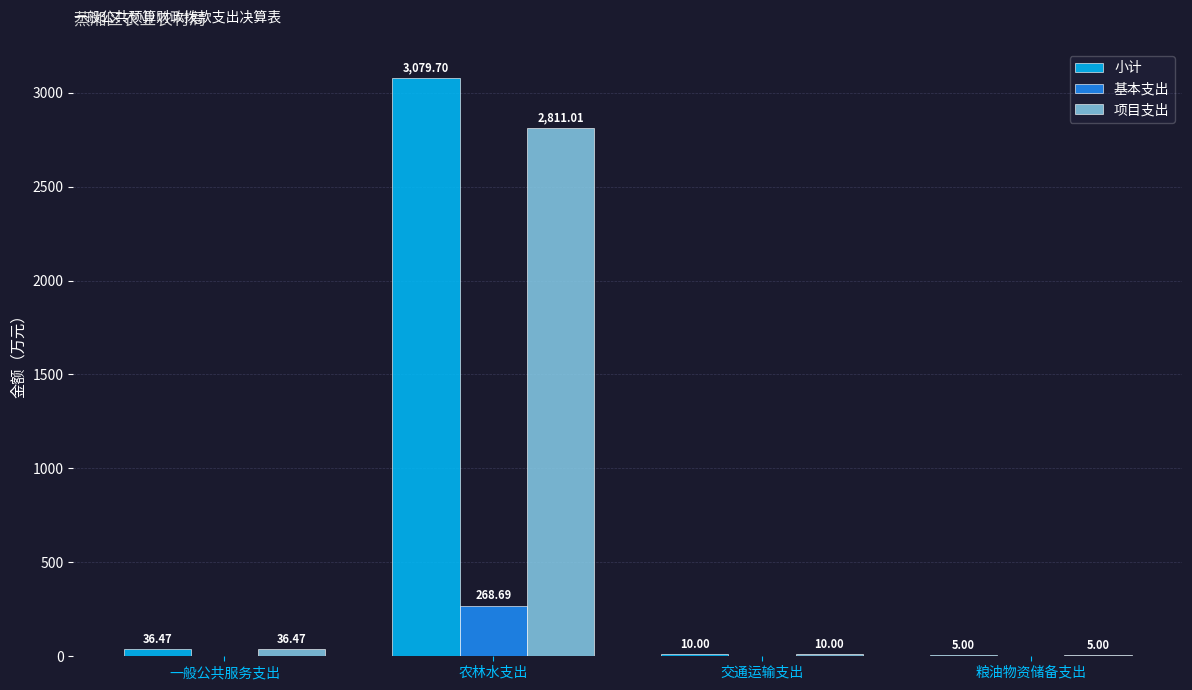

Is the value of 项目支出 at 农林水支出 greater than the value of 基本支出 at 一般公共服务支出?

Yes